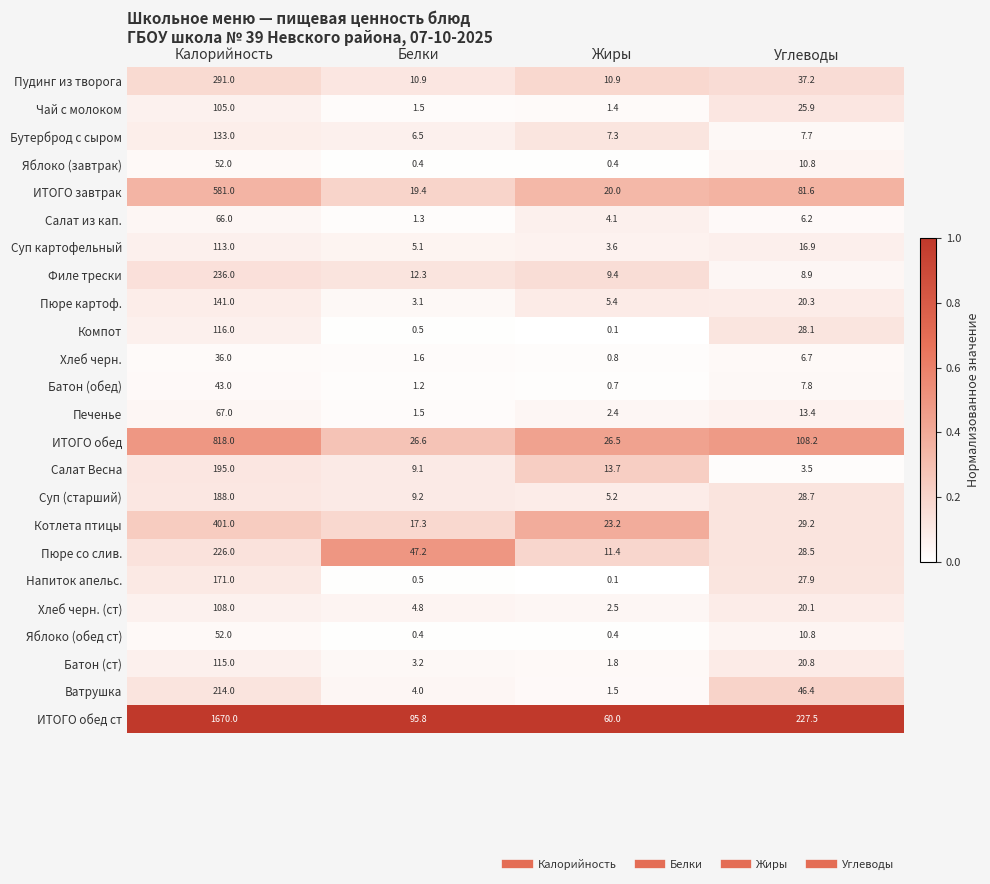

What is the average value of the Компот series?

36.2